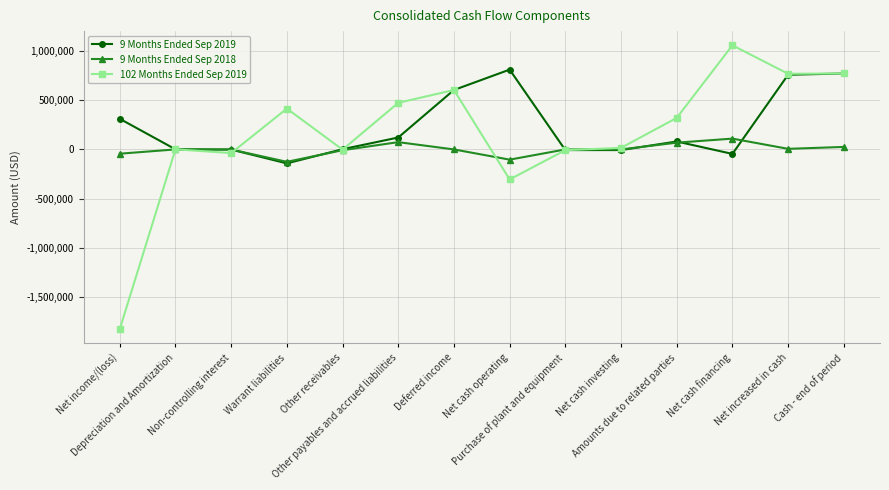

What is the difference between the maximum and minimum values in the 9 Months Ended Sep 2019 series?

951344